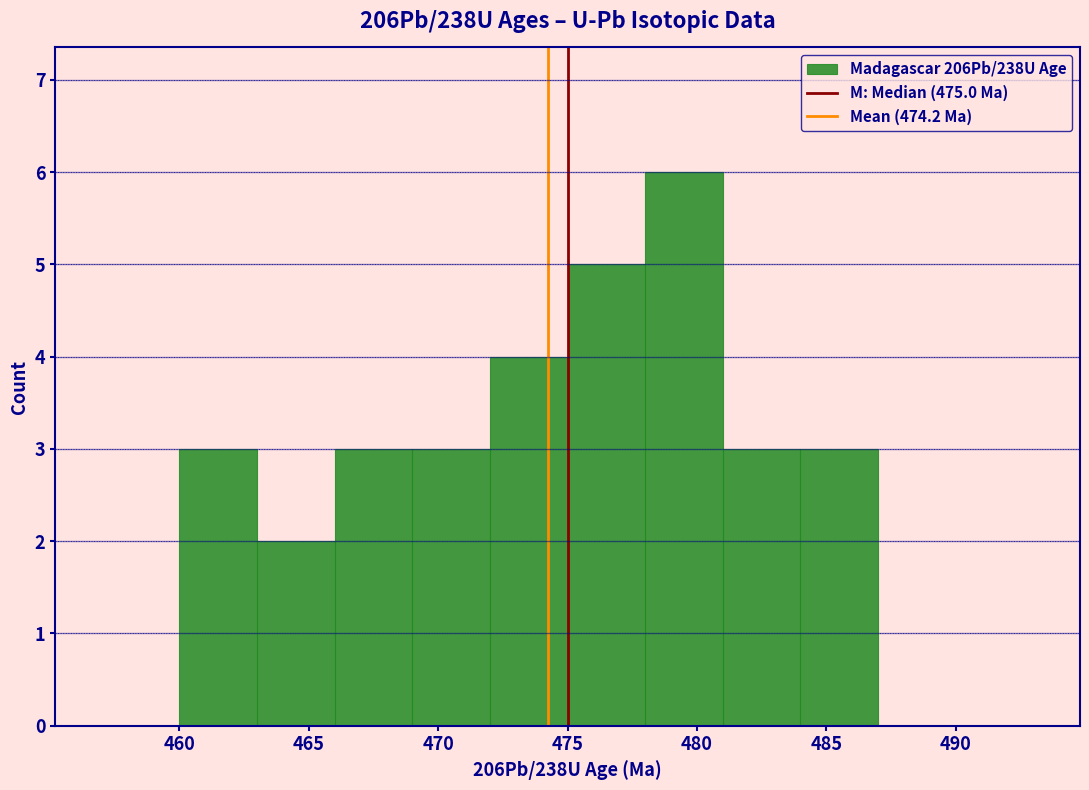

Which range on the x-axis has the tallest bar?

478 to 481